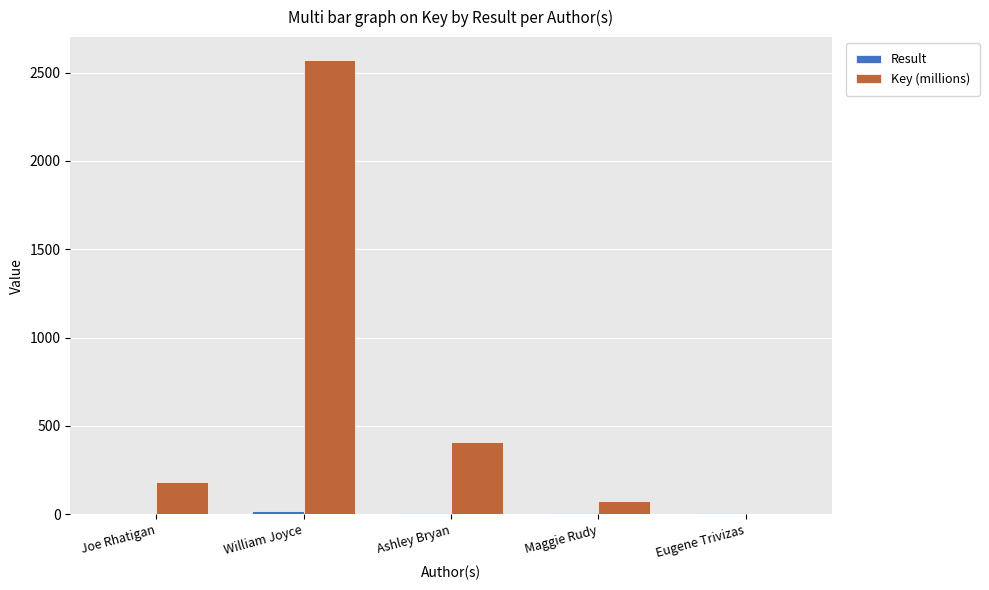

At which category is the sum across all series the highest?

William Joyce